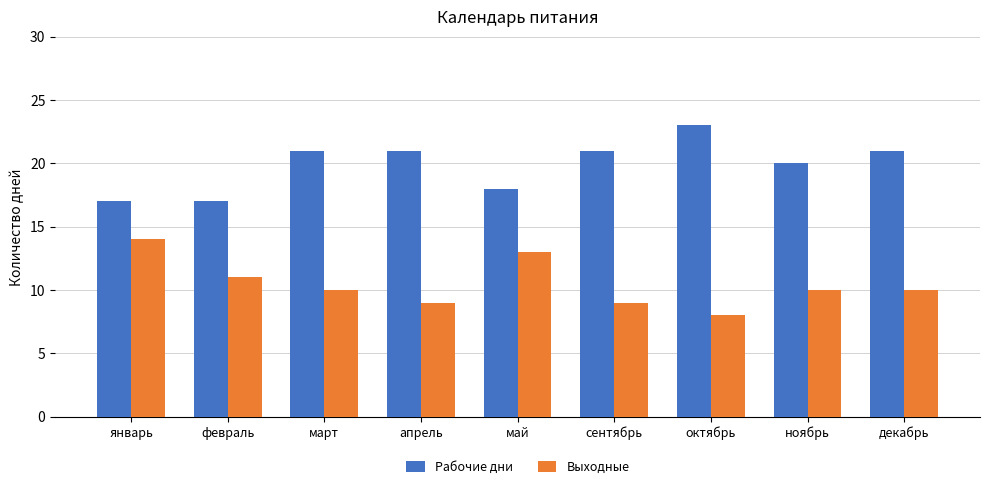

Which series changed the most between май and сентябрь?

Выходные